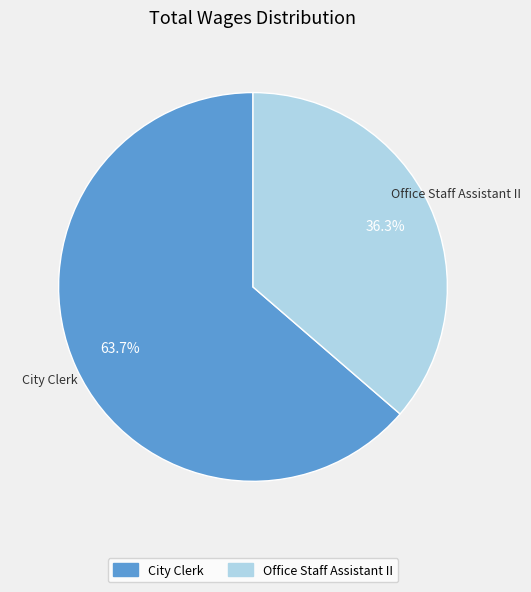

How much of the chart is everything except Office Staff Assistant II?

63.7%